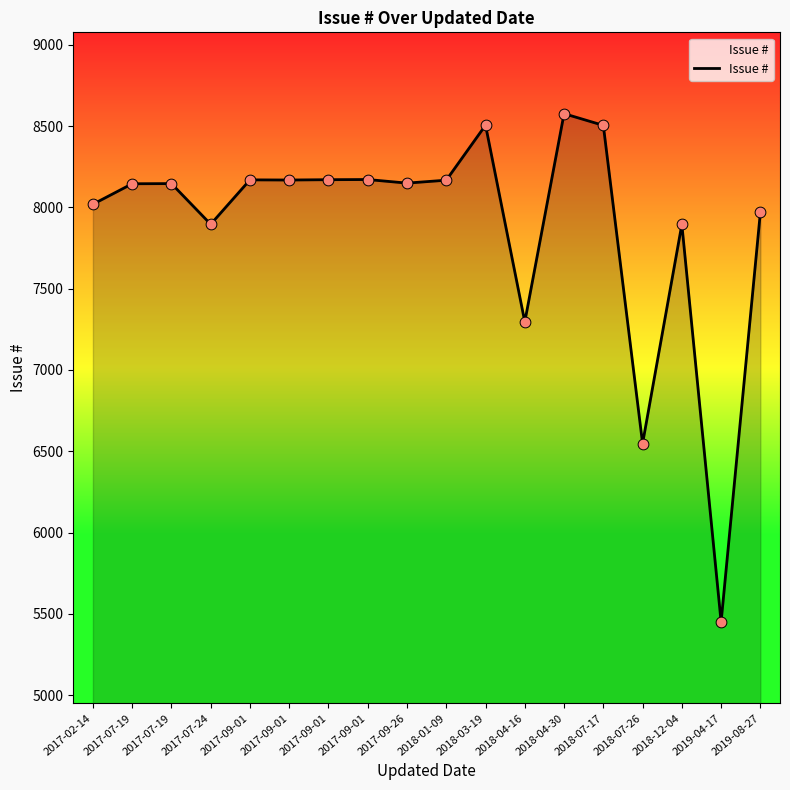

Approximately how many times larger is the value at 2017-09-01 compared to 2017-09-01?

1.0